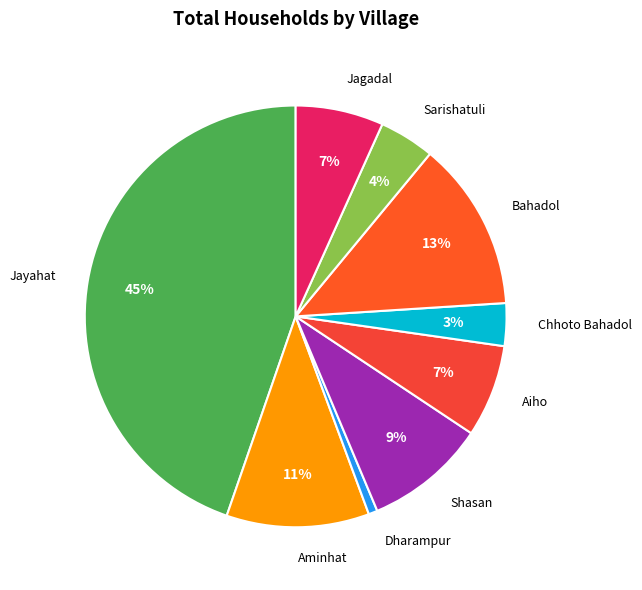

How many slices are in this pie chart?

9